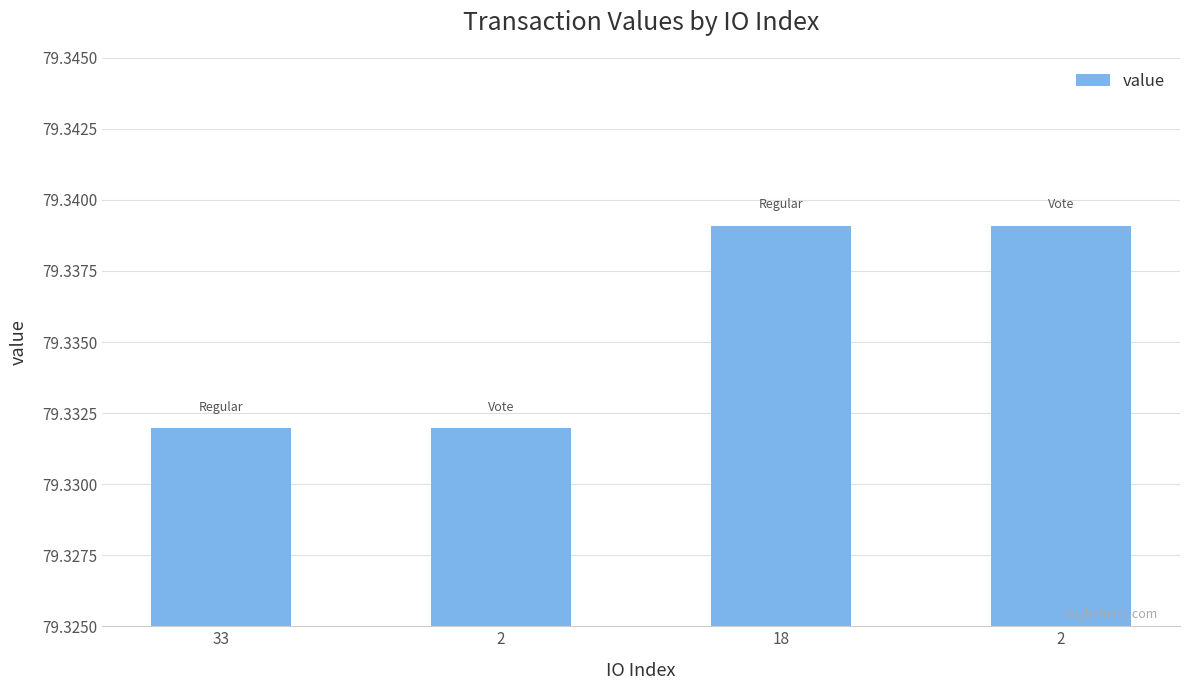

Count the values in the range 79 to 80.

4